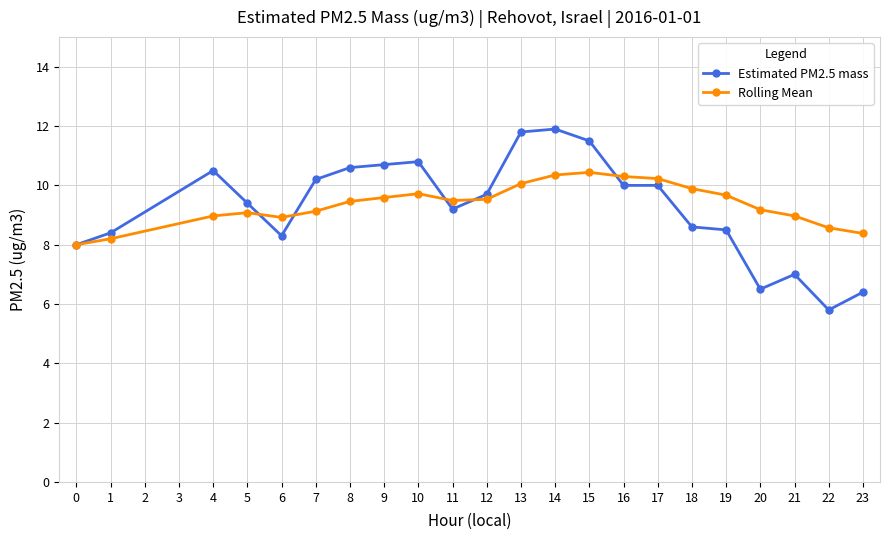

Which series has the largest range (max minus min)?

Estimated PM2.5 mass